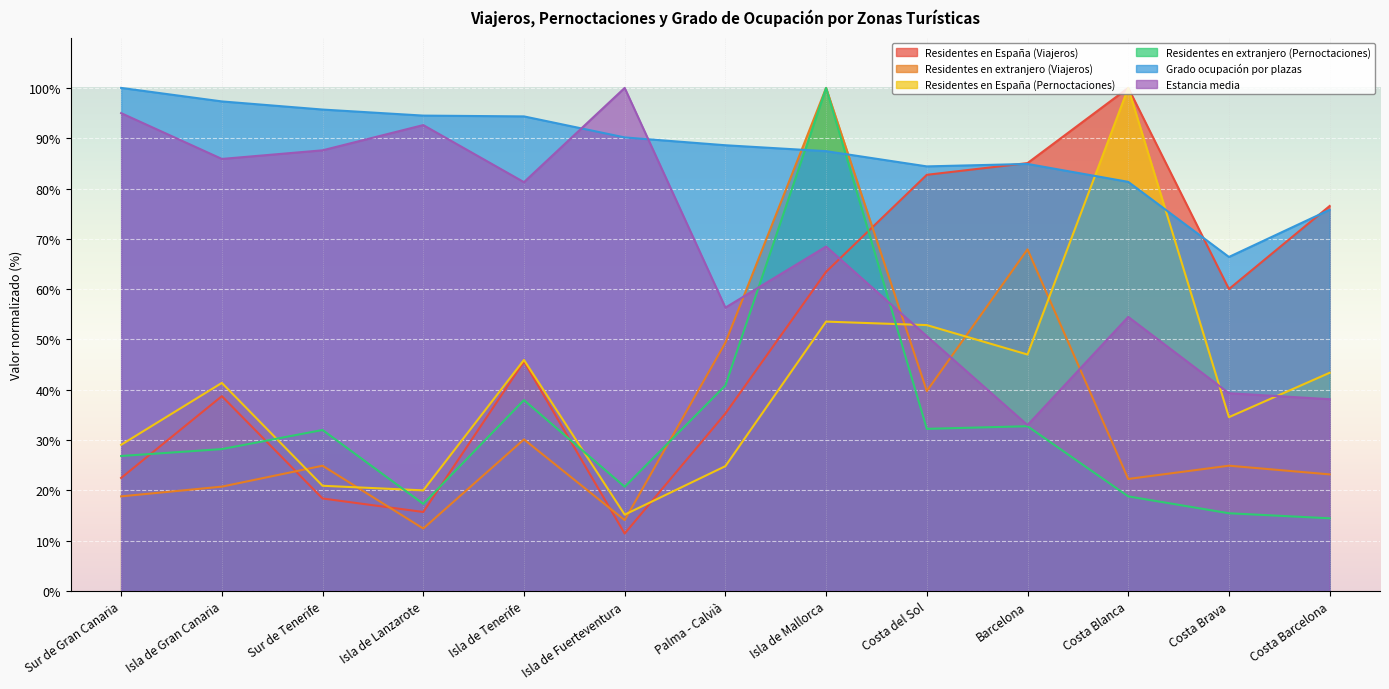

How many values in the Estancia media series exceed 68?

7